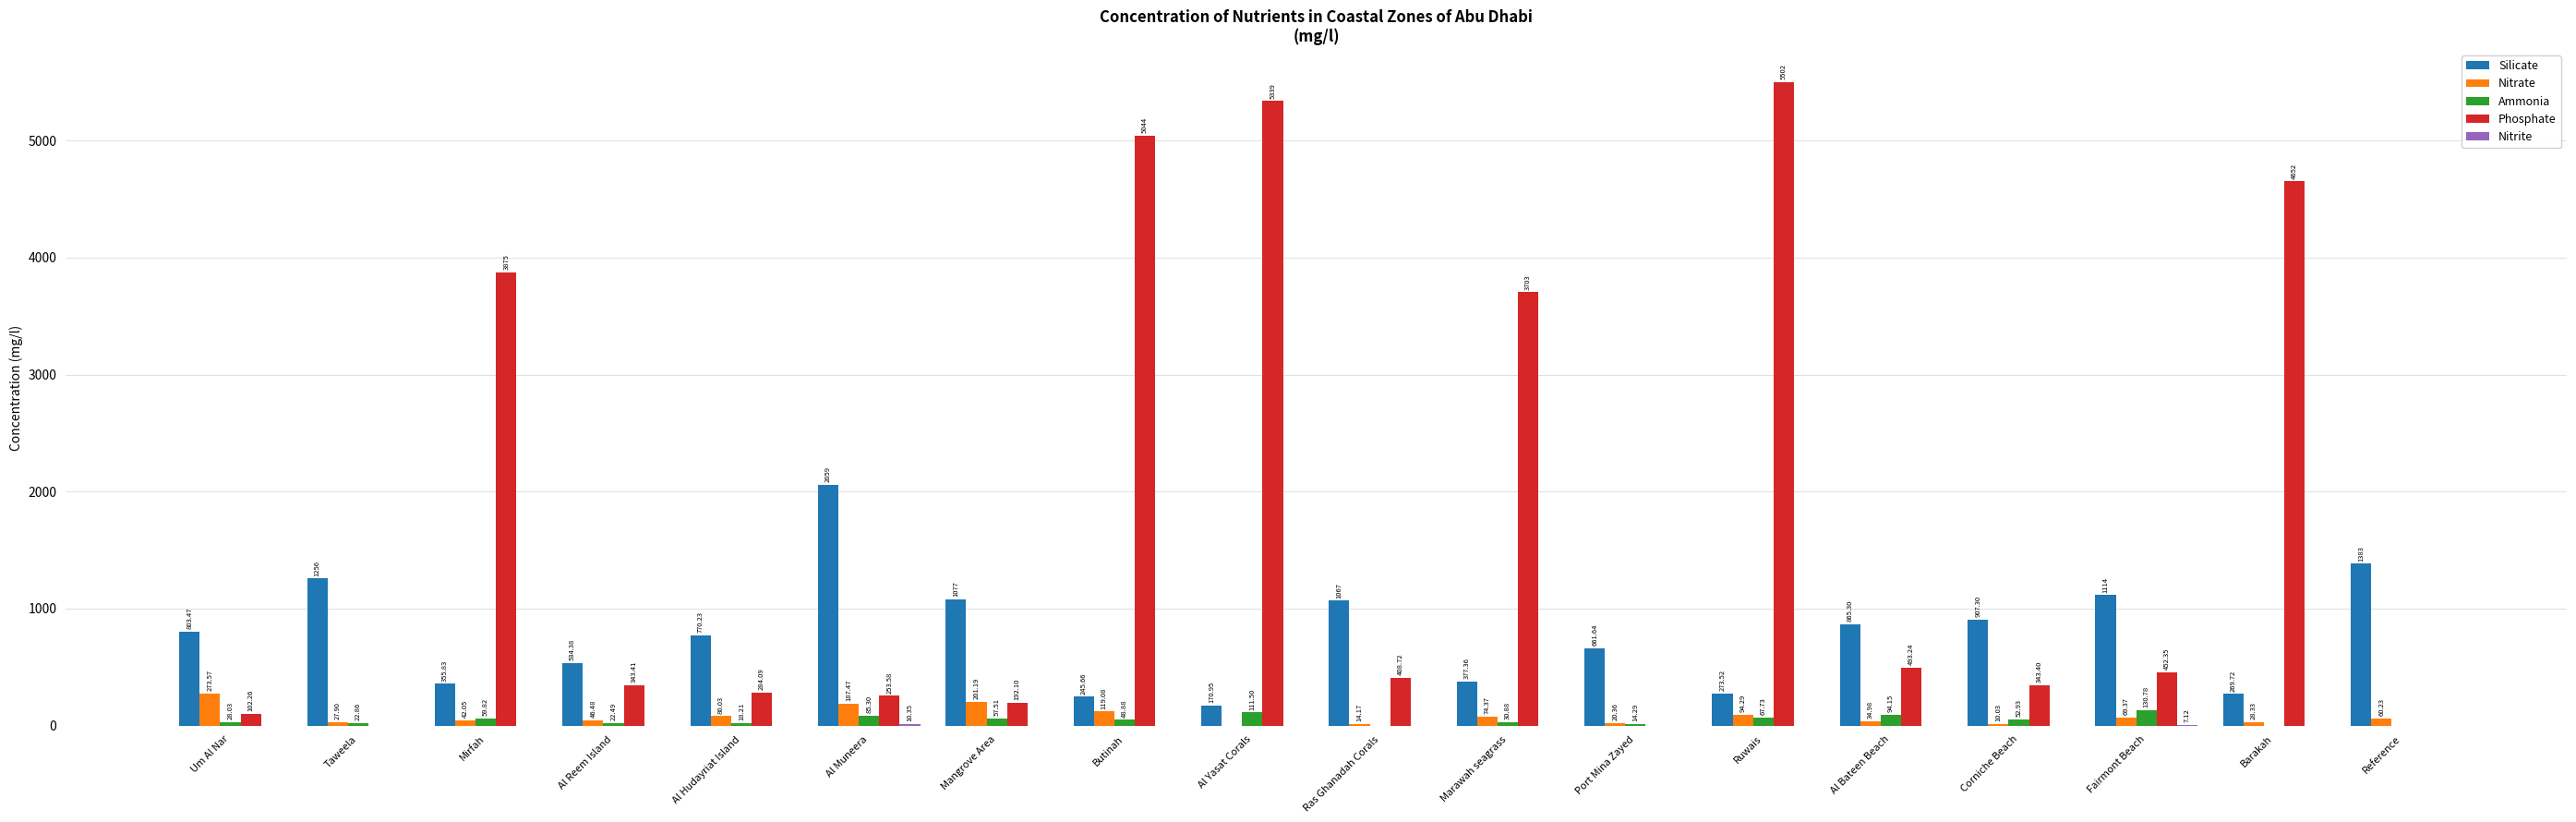

Where does the Silicate series first go above 803?

Um Al Nar